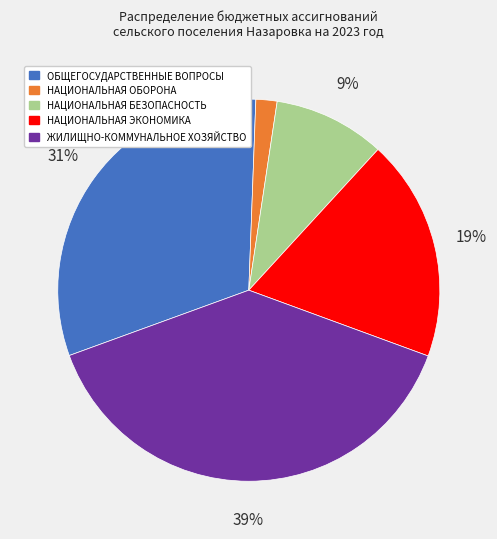

Is НАЦИОНАЛЬНАЯ ЭКОНОМИКА the majority of the pie?

No